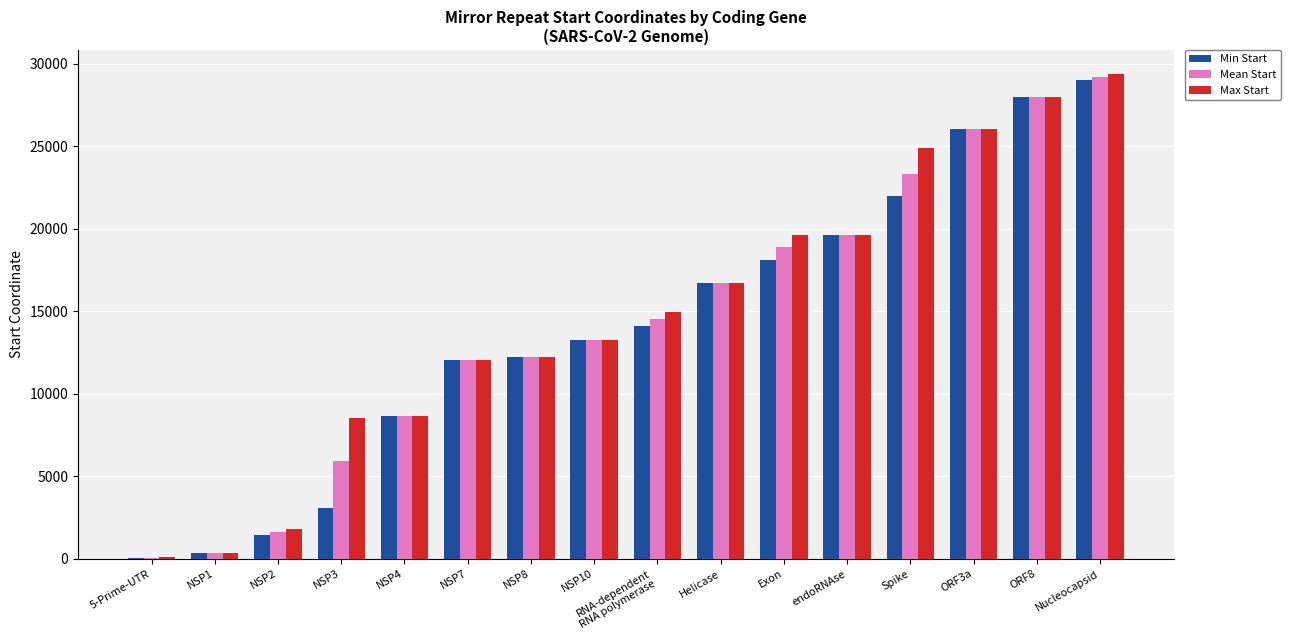

Is the value of Max Start at NSP3 greater than the value of Min Start at Spike?

No